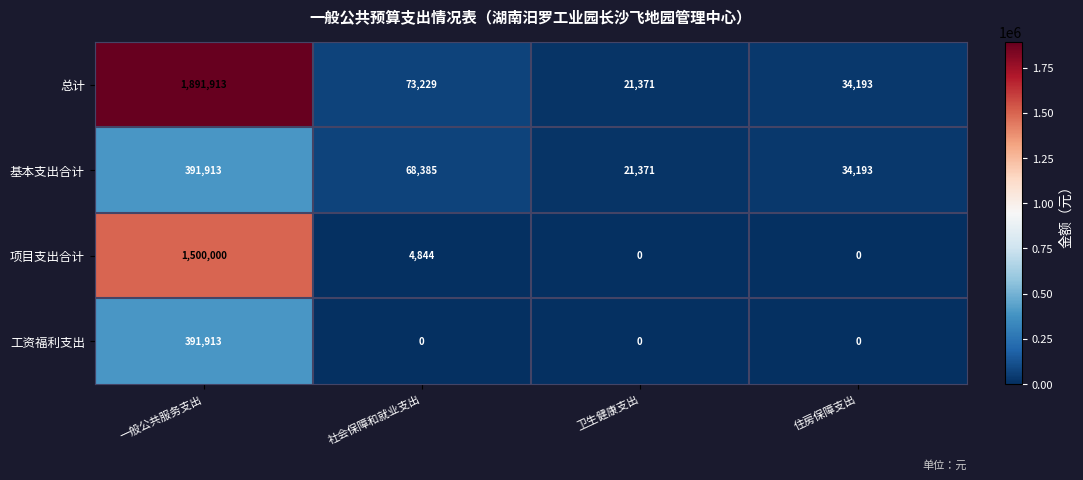

Count the number of categories in the chart.

4